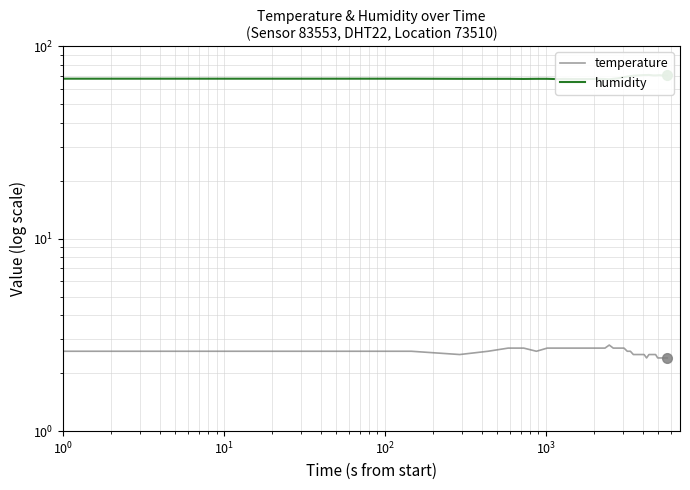

True or false: temperature and humidity intersect in this chart.

False